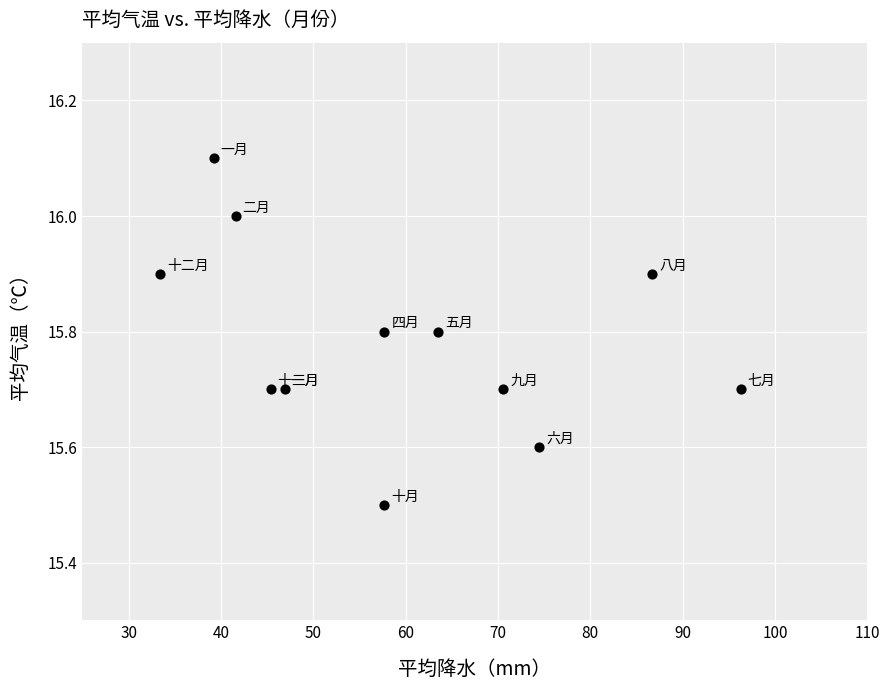

What Y value in the scatter plot is closest to 15?

15.5